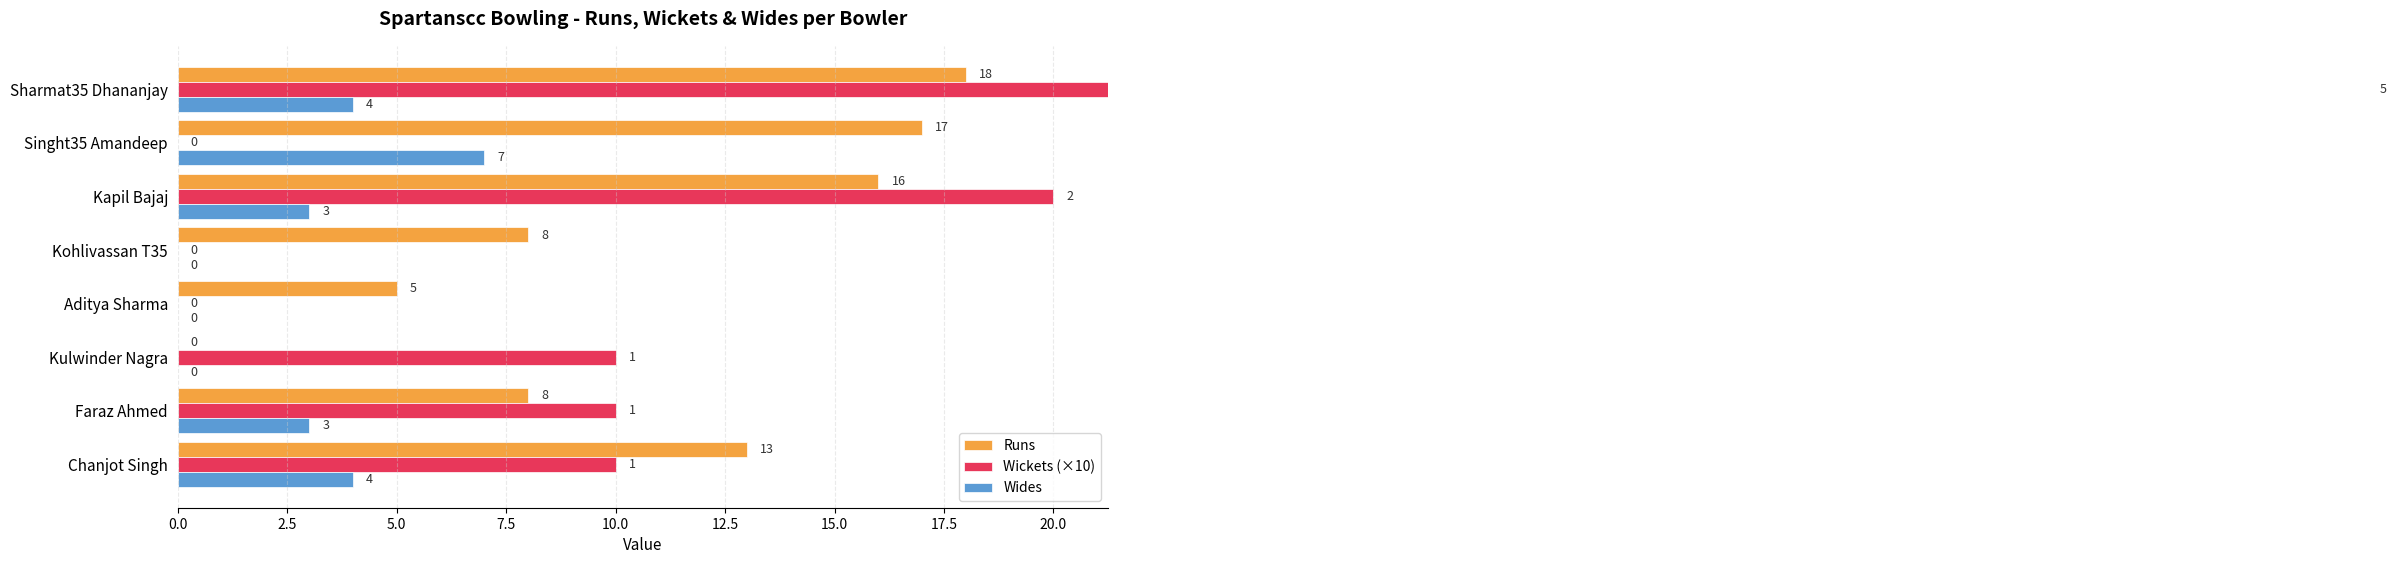

Rank the series by their maximum value, from highest to lowest.

Wickets (×10), Runs, Wides